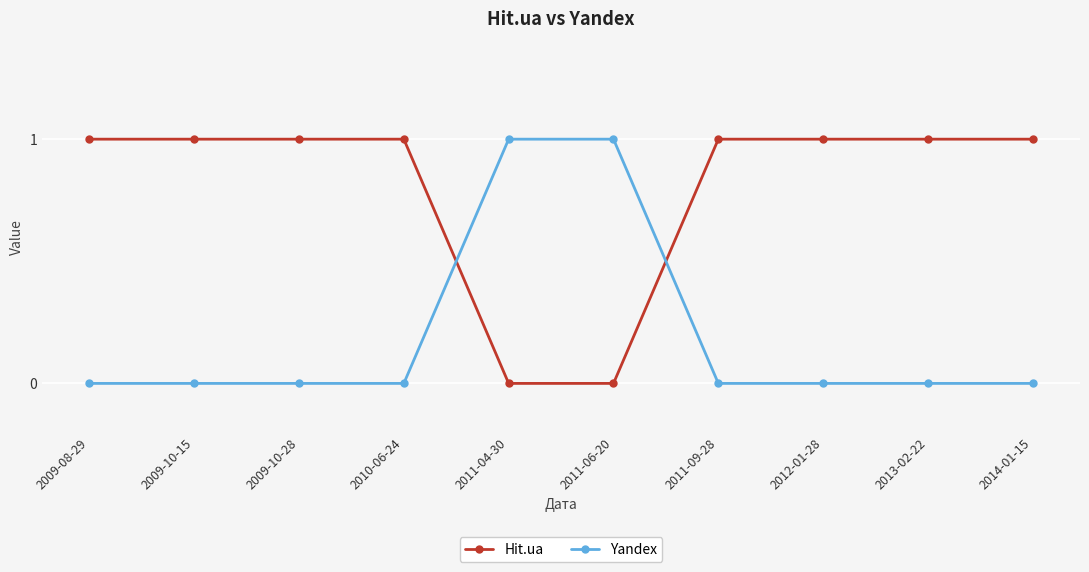

What is the label of the 2nd point from the right?

2013-02-22